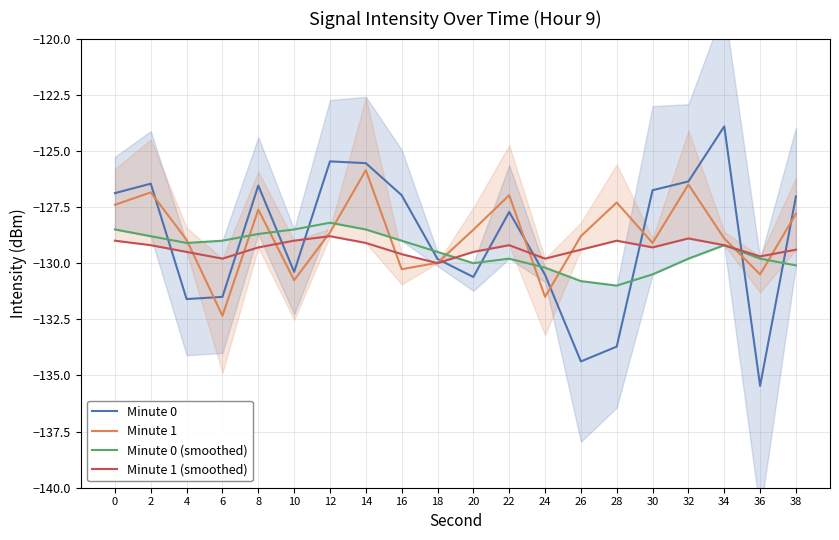

Where is Minute 1 nearest to the value -129?

4